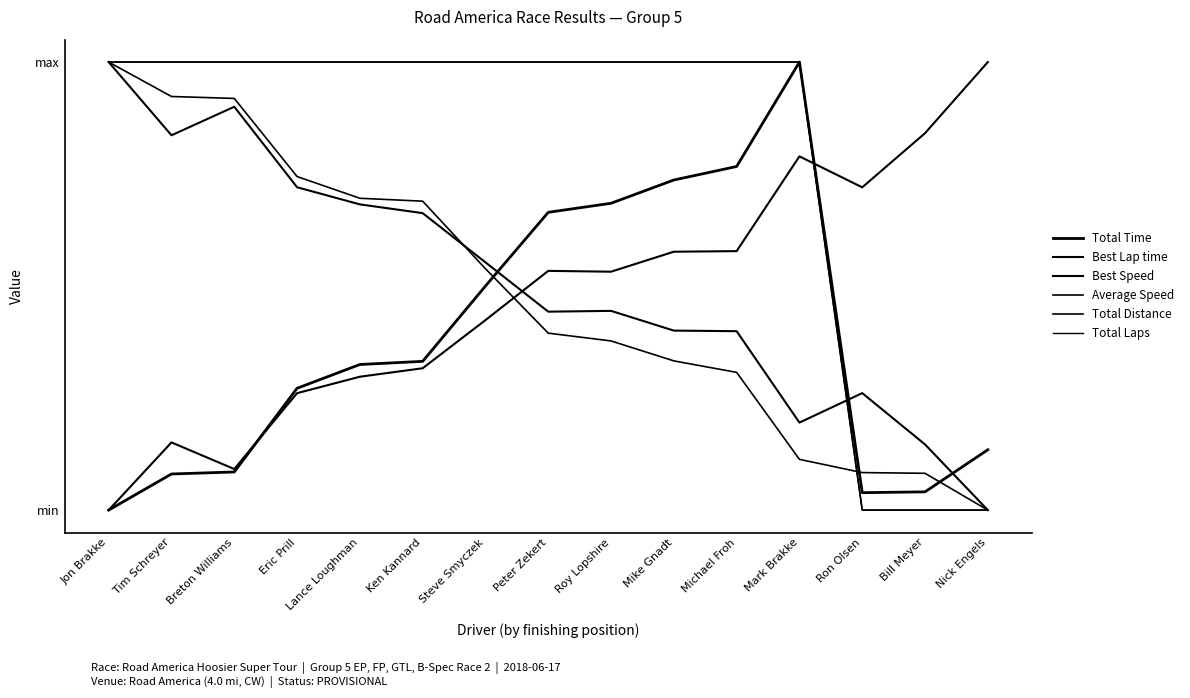

Does the chart have visible grid lines?

No